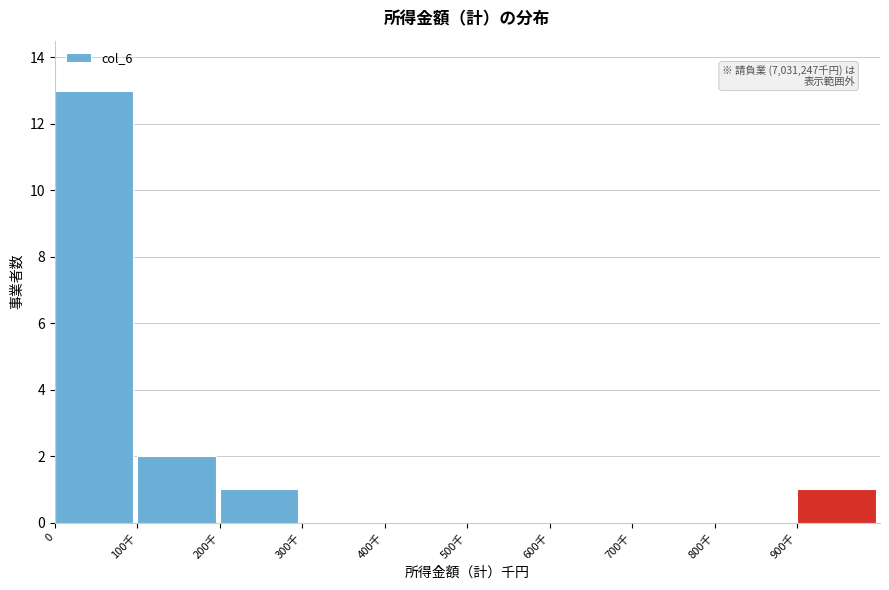

Reading right to left, transcribe all the data shown in this chart.

900千=1	800千=0	700千=0	600千=0	500千=0	400千=0	300千=0	200千=1	100千=2	0=13